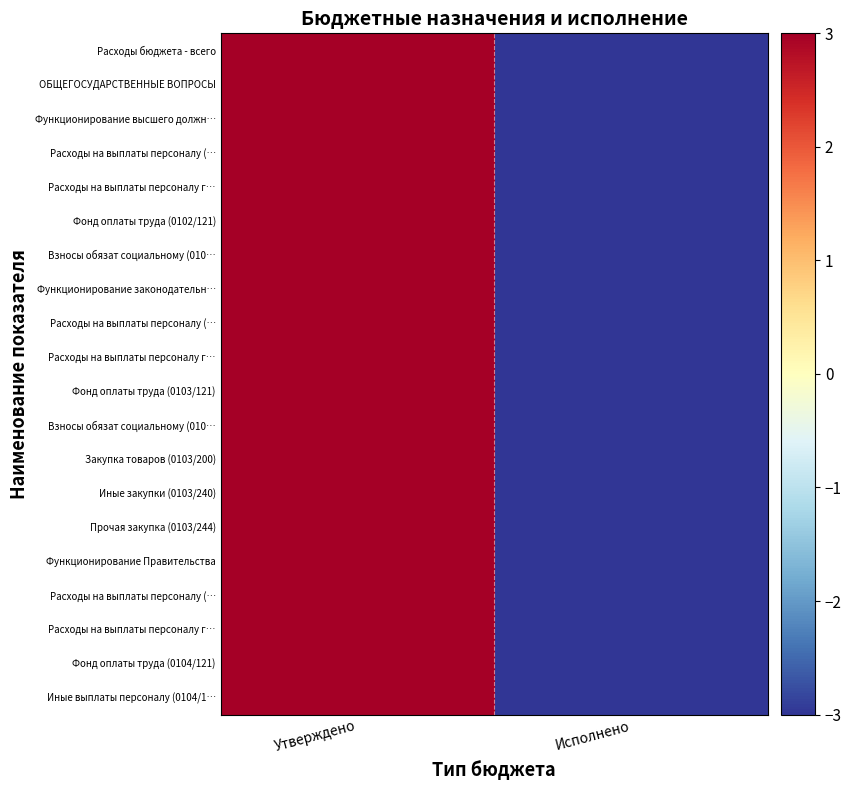

At how many categories does at least one series exceed -1?

1